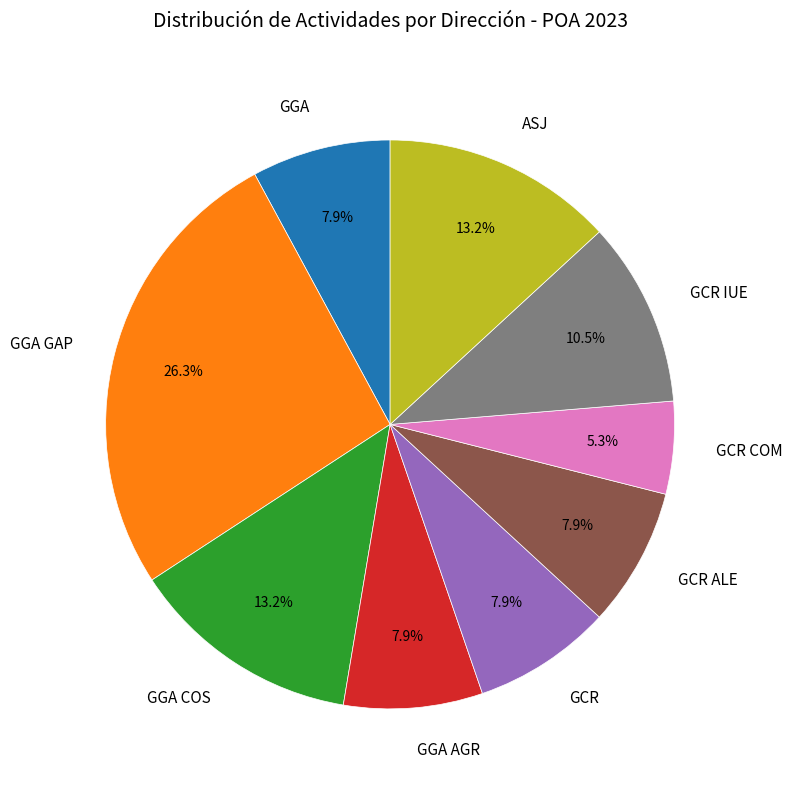

What is the ratio of the value at GCR ALE to the value at GCR?

1.0